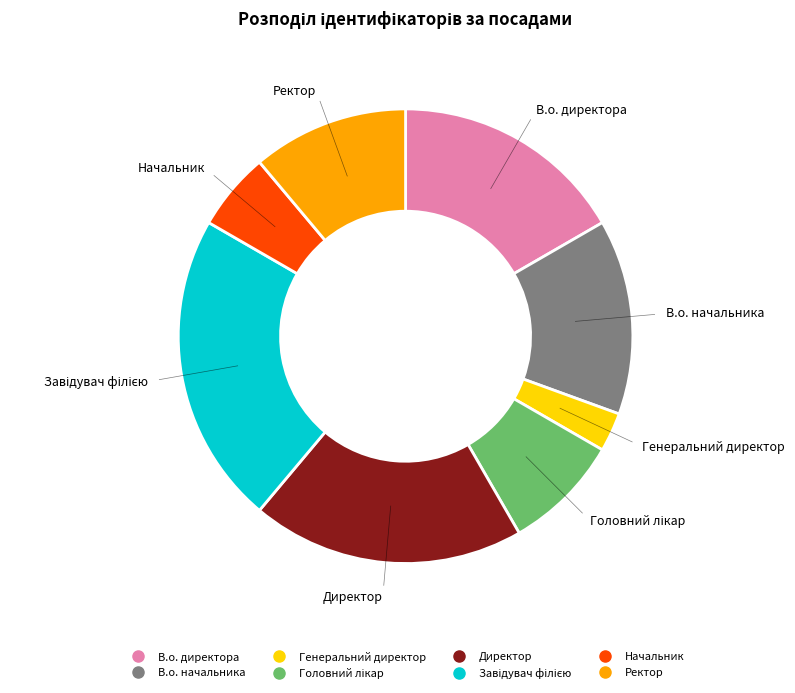

Between Генеральний директор and Начальник, which is larger?

Начальник